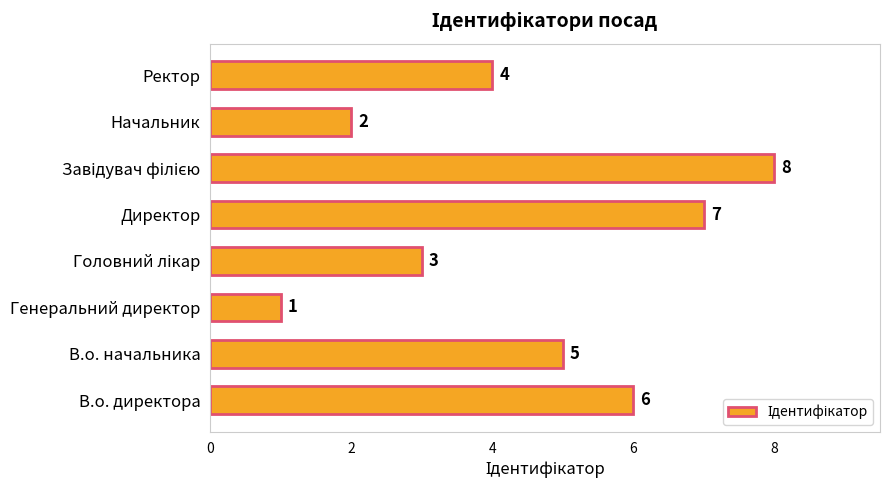

Where is the data nearest to the value 4?

Ректор